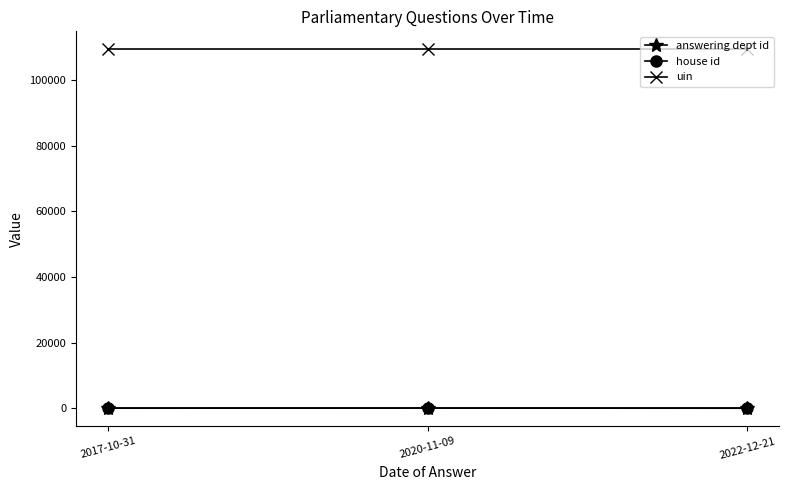

How many distinct data groups are displayed?

3